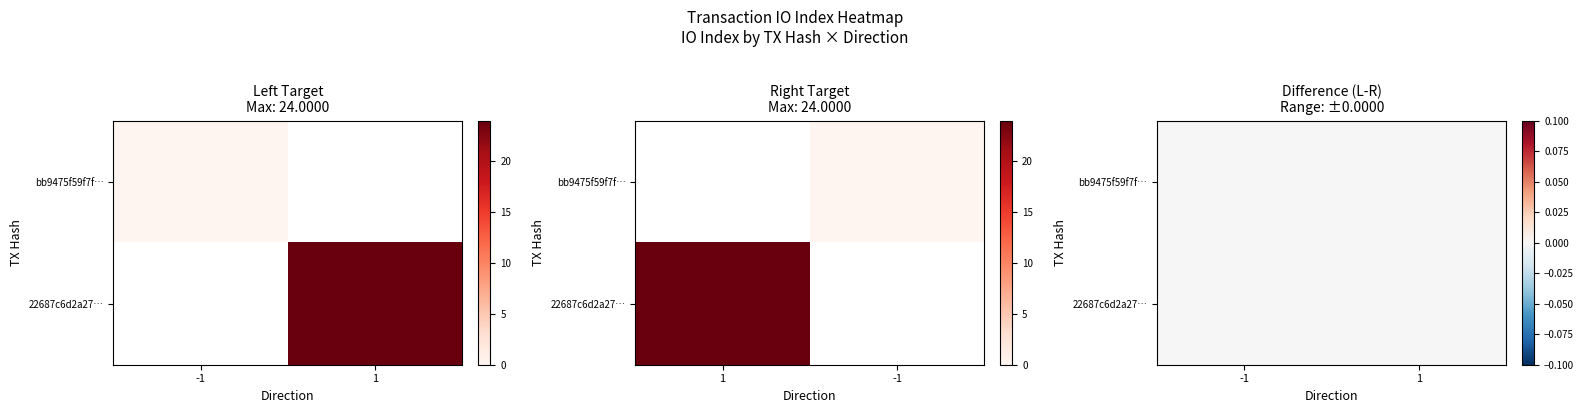

At direction, list the series in order from smallest to largest.

bb9475f59f7f7004bf4d197f09b8e77a7962925, 22687c6d2a27e51c6c7e8835bd04a59eddbb475